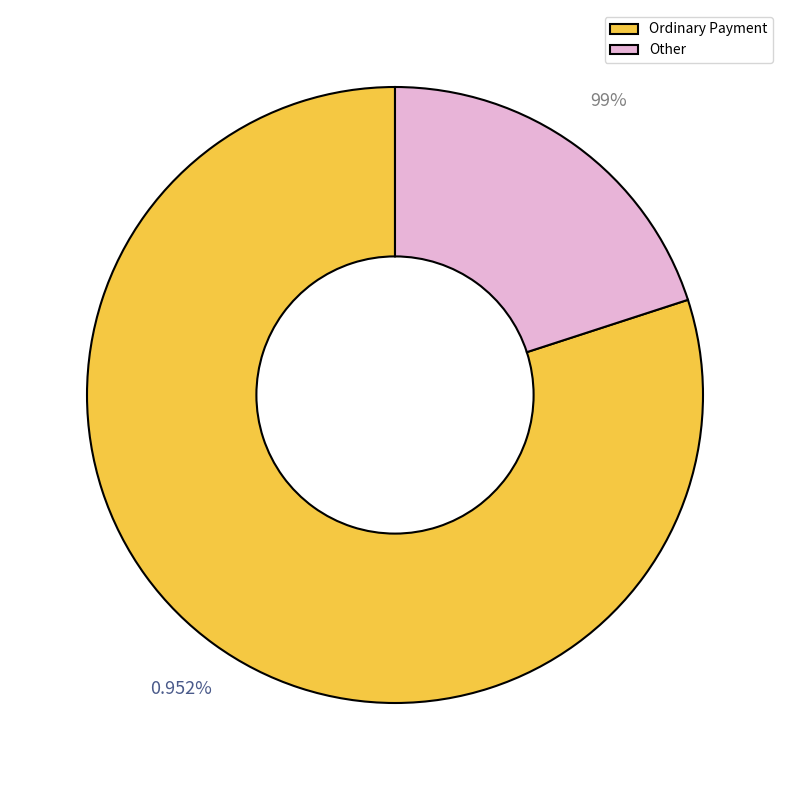

Is there a majority slice in this chart?

Yes